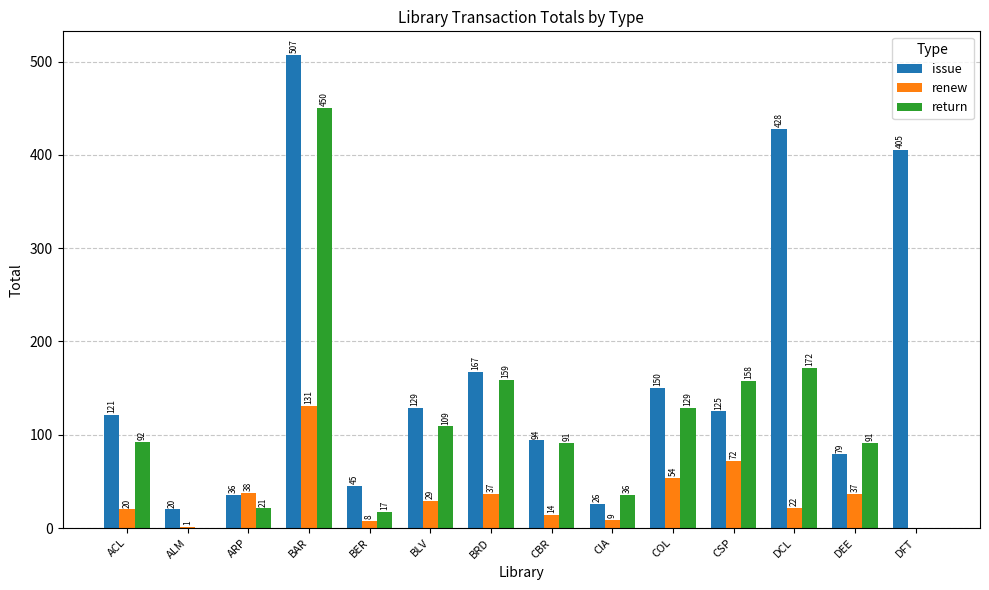

Is the value of issue at DCL greater than the value of return at CSP?

Yes